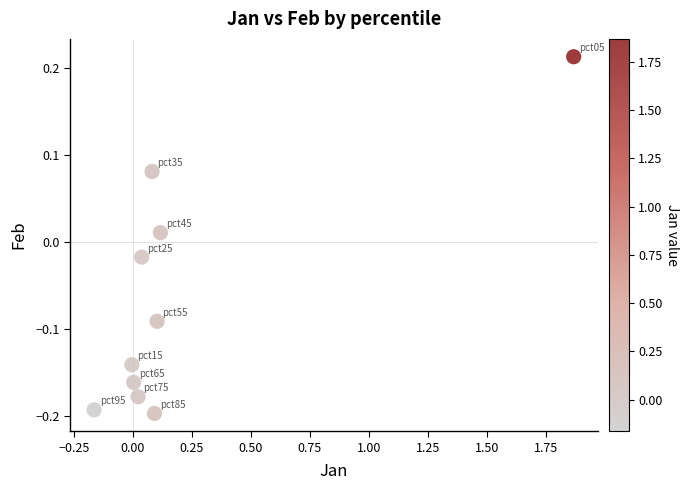

What is the range of Y values (max minus min)?

0.4